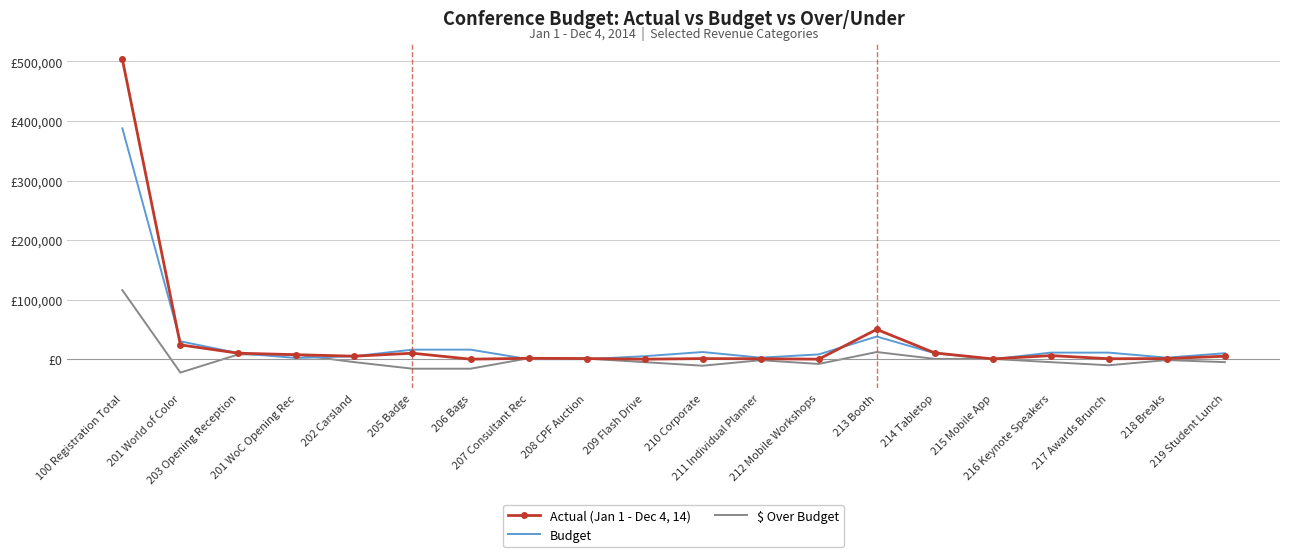

Is it true that Budget equals 2500.0 at 218 Breaks?

True